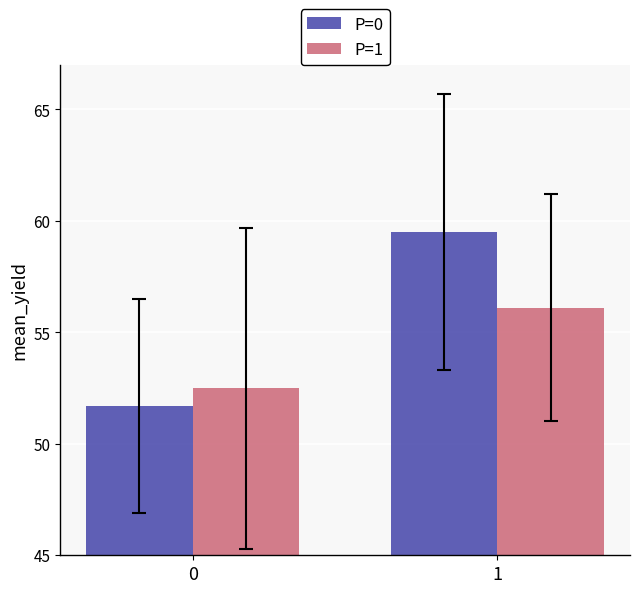

Are the bars horizontal?

No